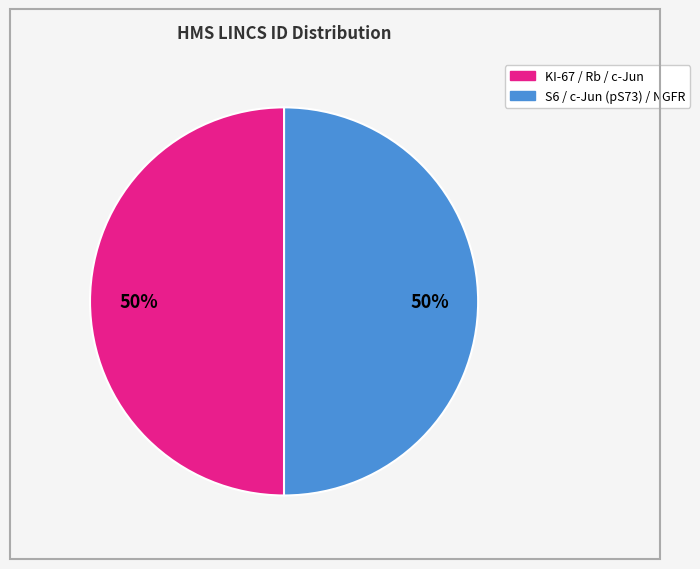

How many slices are in this pie chart?

2